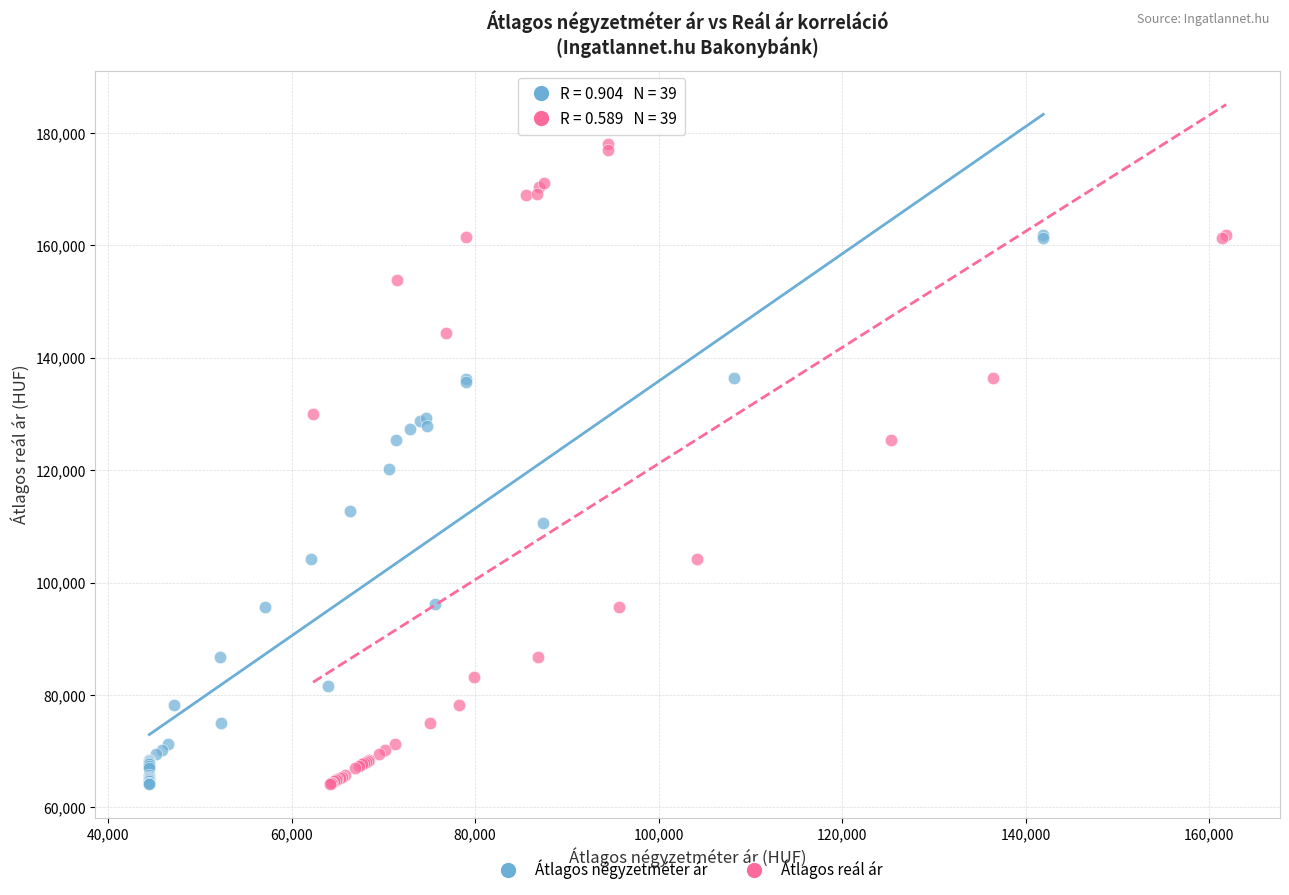

What are all the series names shown in the legend?

Átlagos négyzetméter ár, Átlagos reál ár